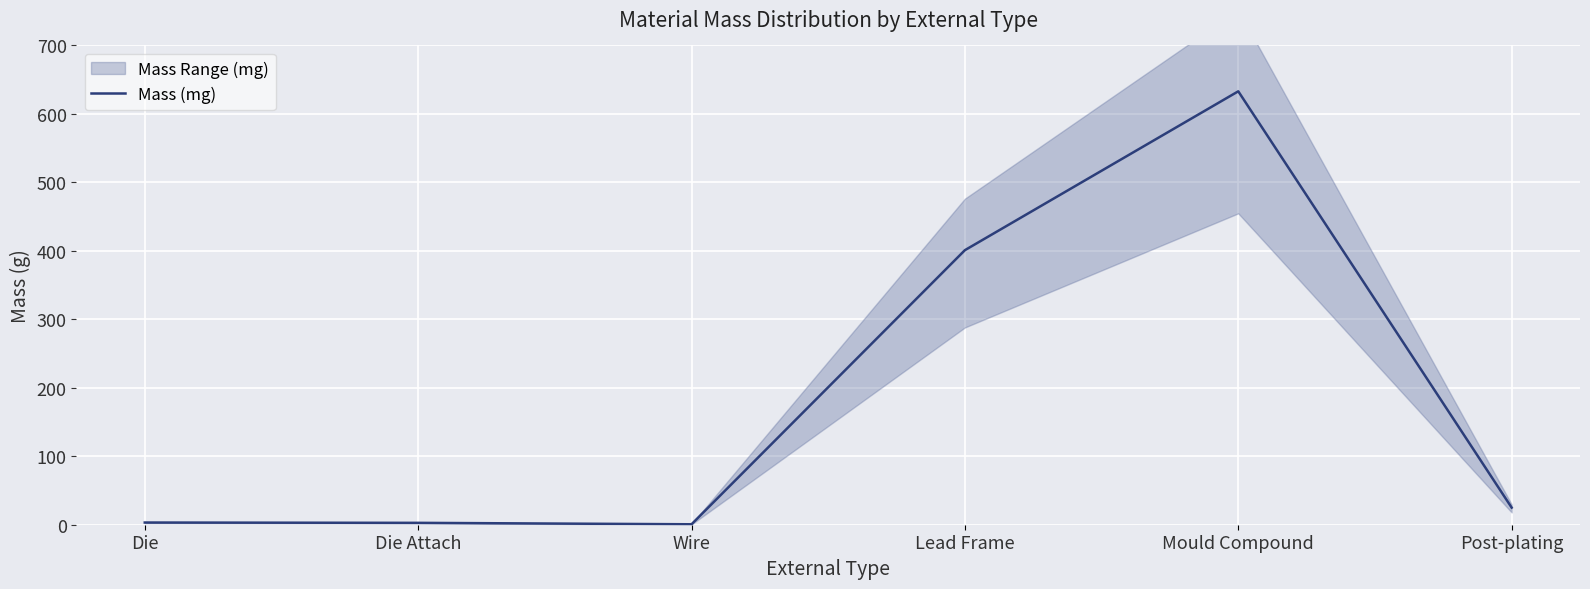

What is the label of the 4th point from the right?

Wire